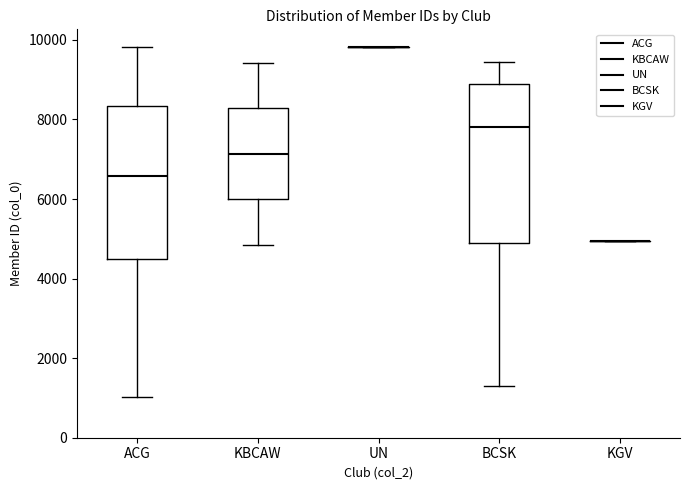

Where is the lower edge of the box for KBCAW on the y-axis? The values are not printed on the chart, so give them approximately, as read against the axis.

6000